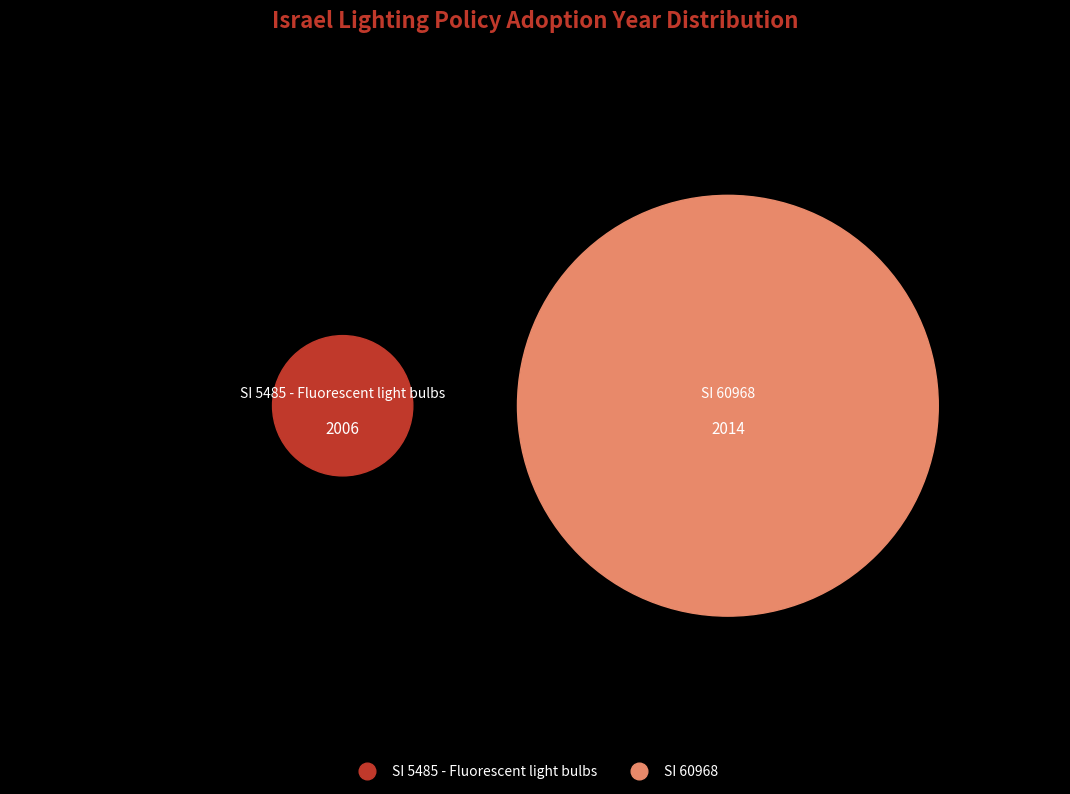

Is SI 60968 the majority of the pie?

Yes